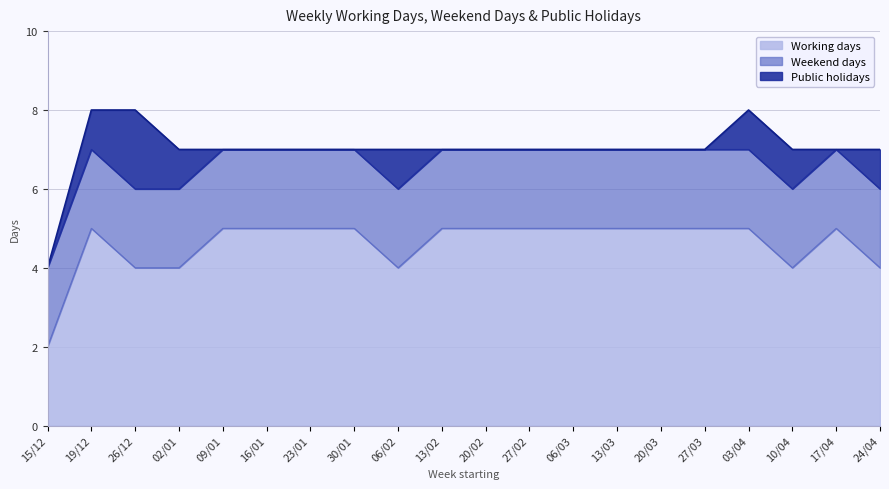

True or false: Public holidays and Working days cross at least once.

False